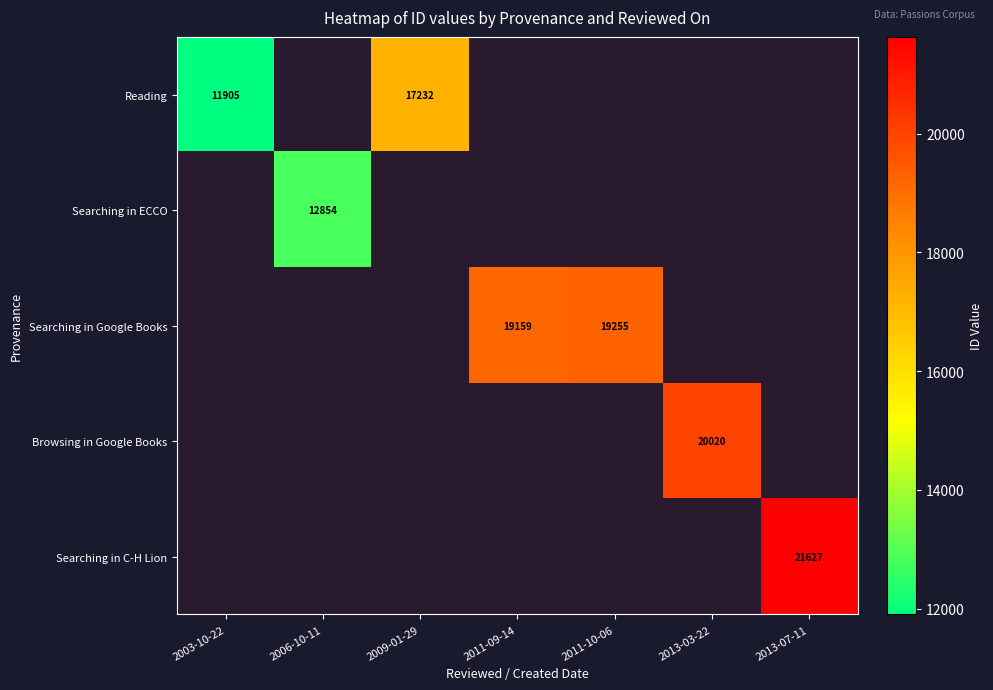

How many distinct data groups are displayed?

5